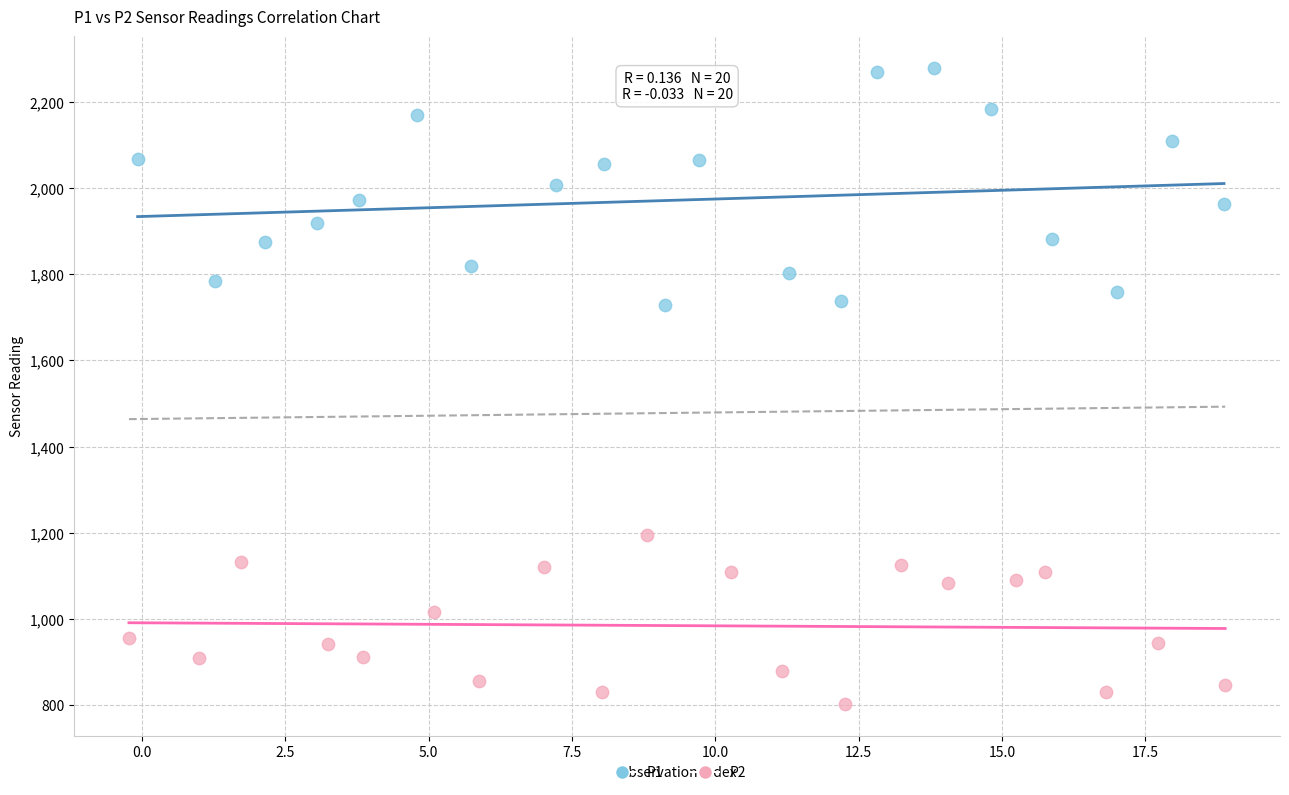

Which series contains the lowest Y value?

P2